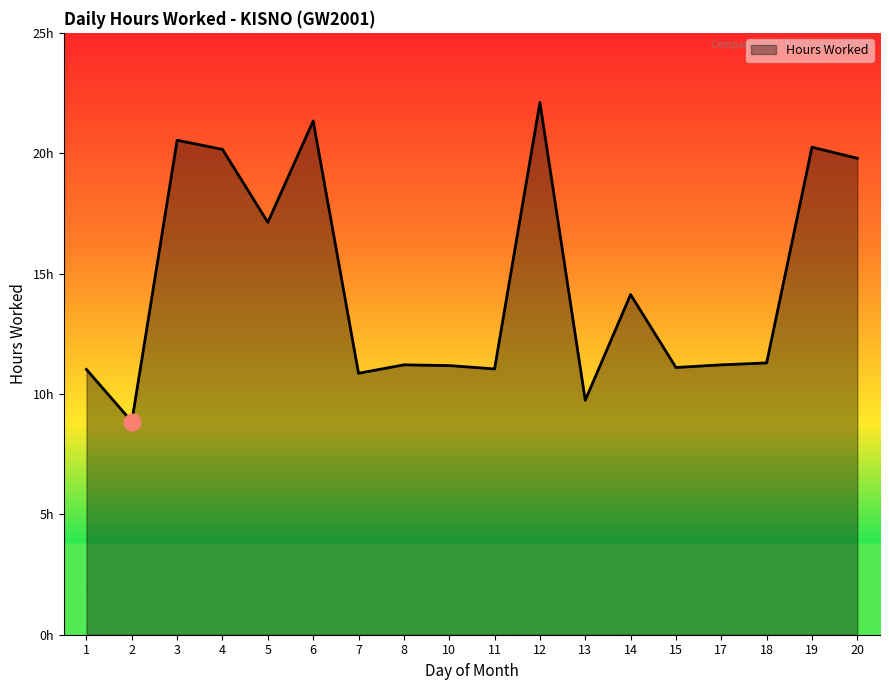

What is the smallest value displayed?

8.8